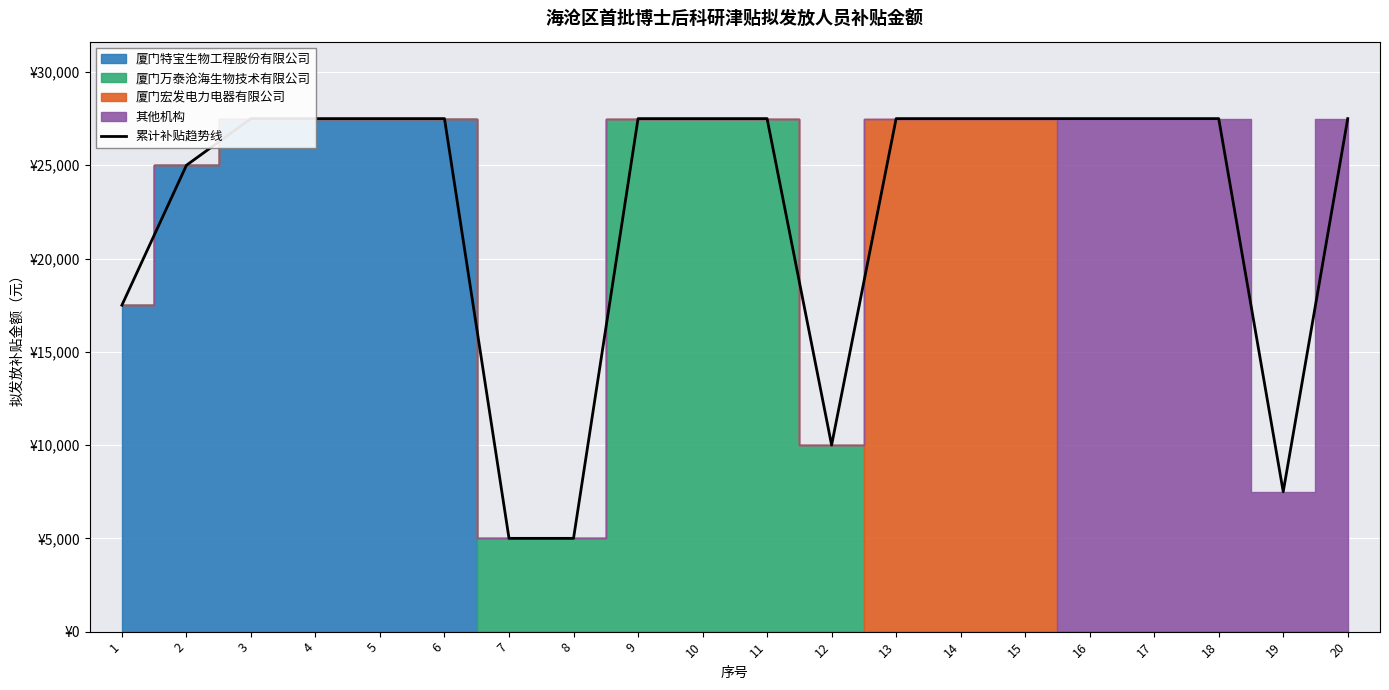

Reading left to right, extract all data points from this chart.

1=17500	2=25000	3=27500	4=27500	5=27500	6=27500	7=5000	8=5000	9=27500	10=27500	11=27500	12=10000	13=27500	14=27500	15=27500	16=27500	17=27500	18=27500	19=7500	20=27500